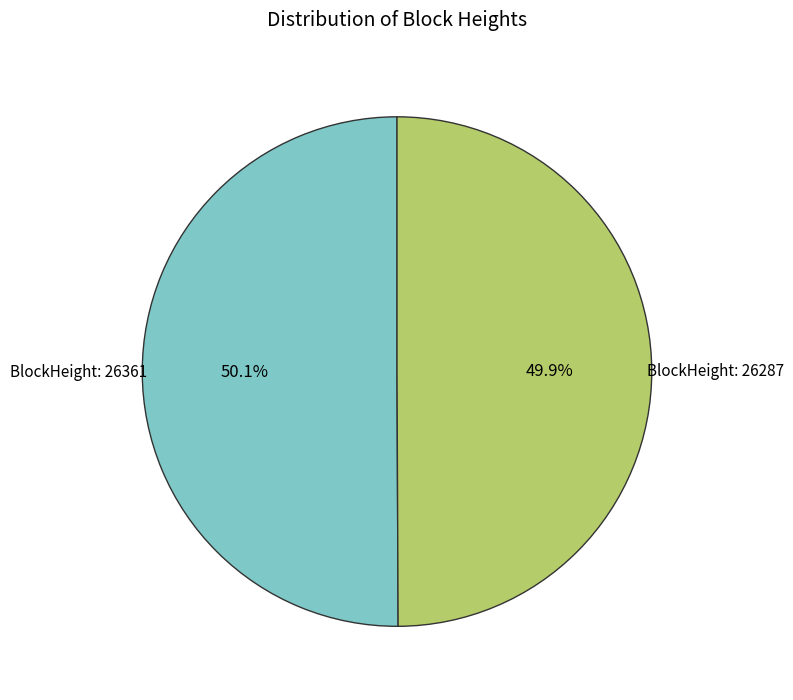

Is there a majority slice in this chart?

Yes